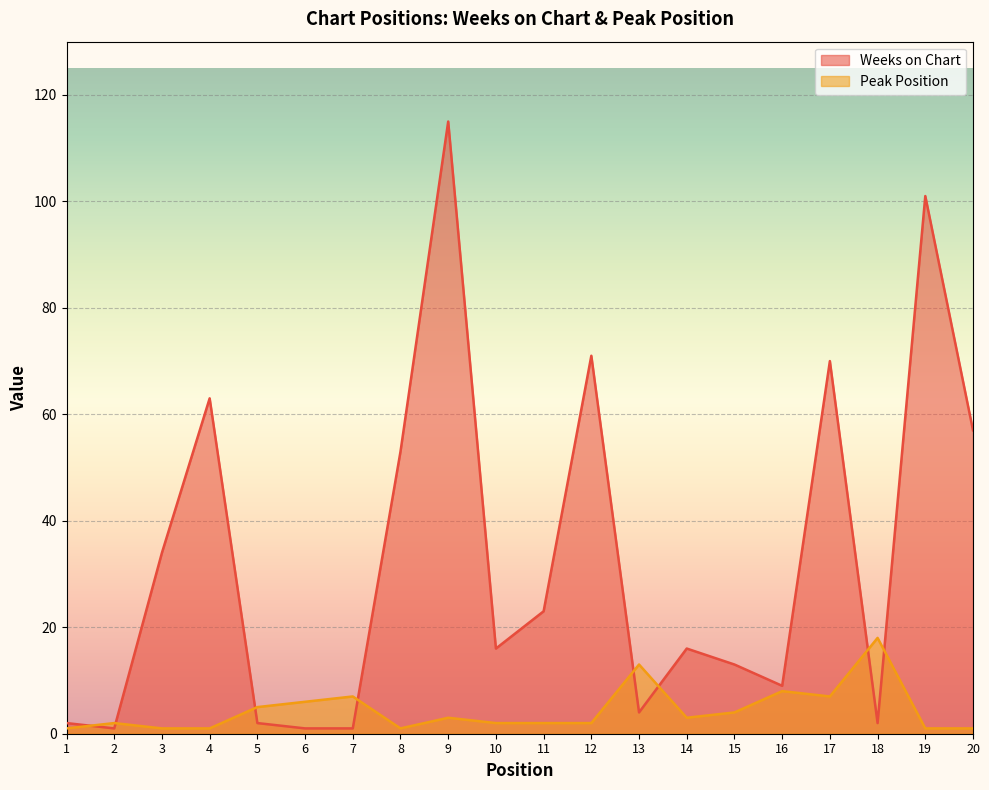

Which series ends up on top after the final intersection of Peak Position and Weeks on Chart?

Weeks on Chart